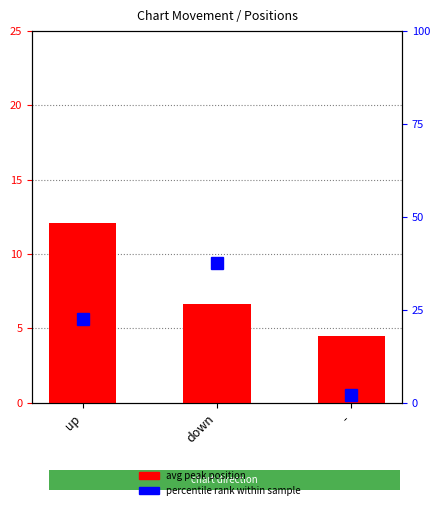

The percentile rank within sample series shows 7.6 at up. True or false?

False